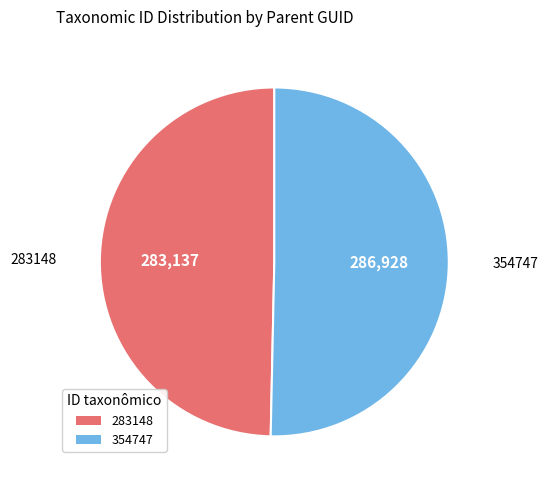

Rank the categories by value from highest to lowest.

354747, 283148